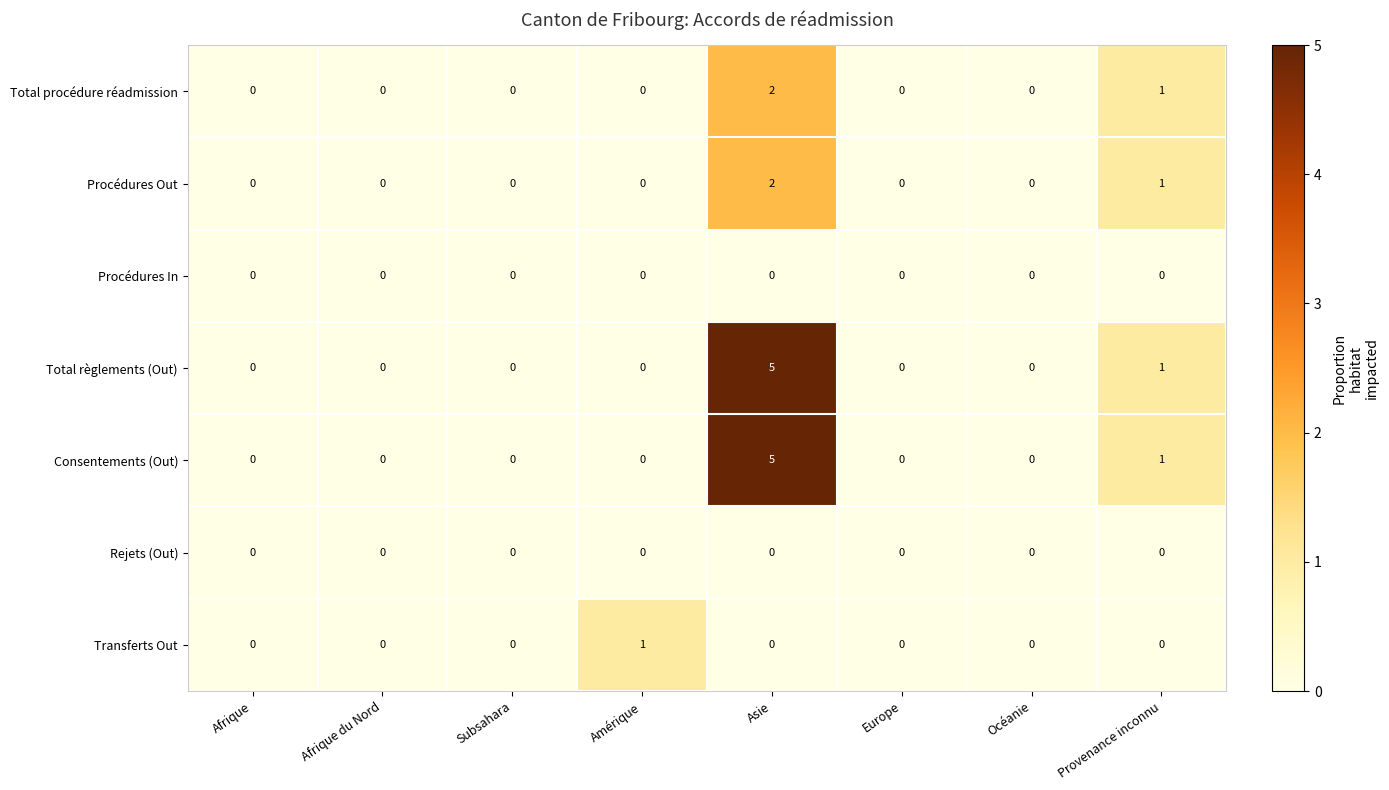

Is it true that Transferts Out equals 1 at Europe?

False